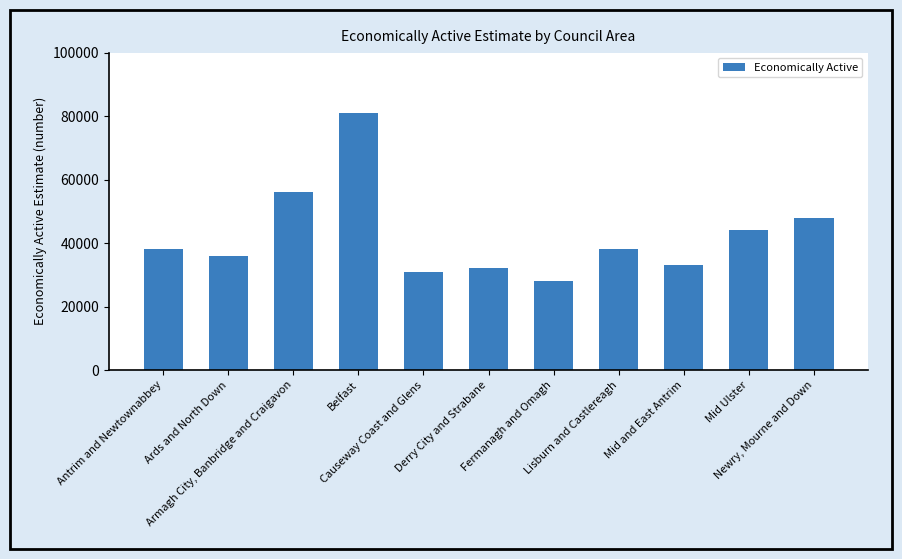

How many data points does each series have?

11